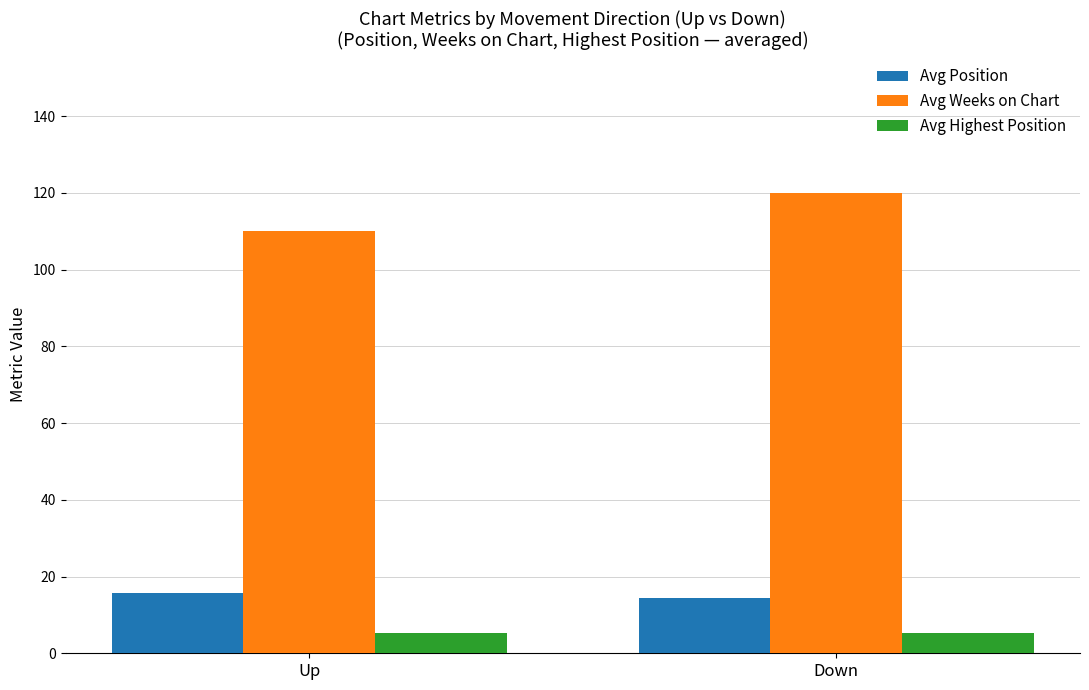

Is it true that Avg Position equals 8.2 at Up?

False